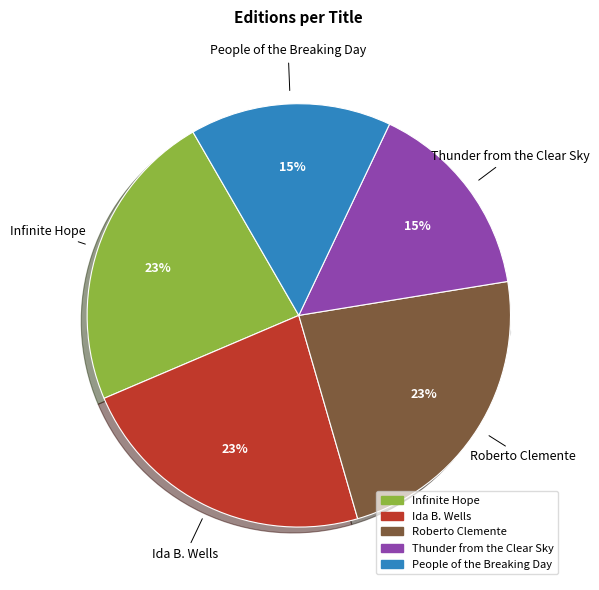

To the nearest percent, what portion does Ida B. Wells represent?

23%